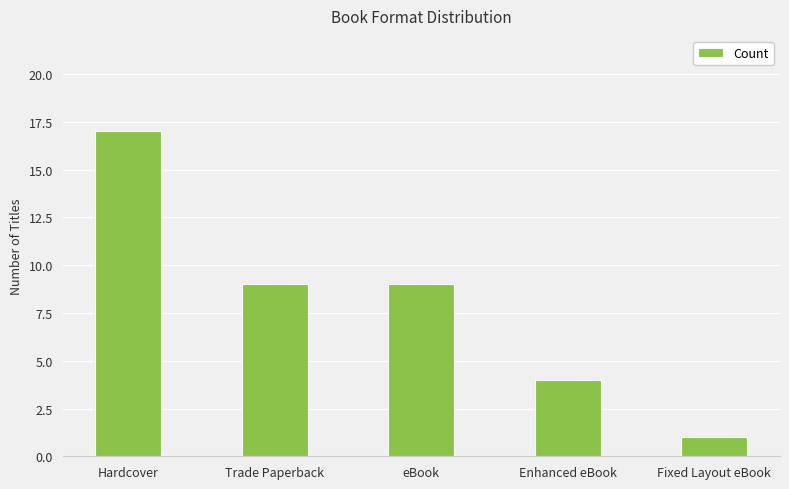

Reading right to left, list all the values displayed in this chart.

1	4	9	9	17